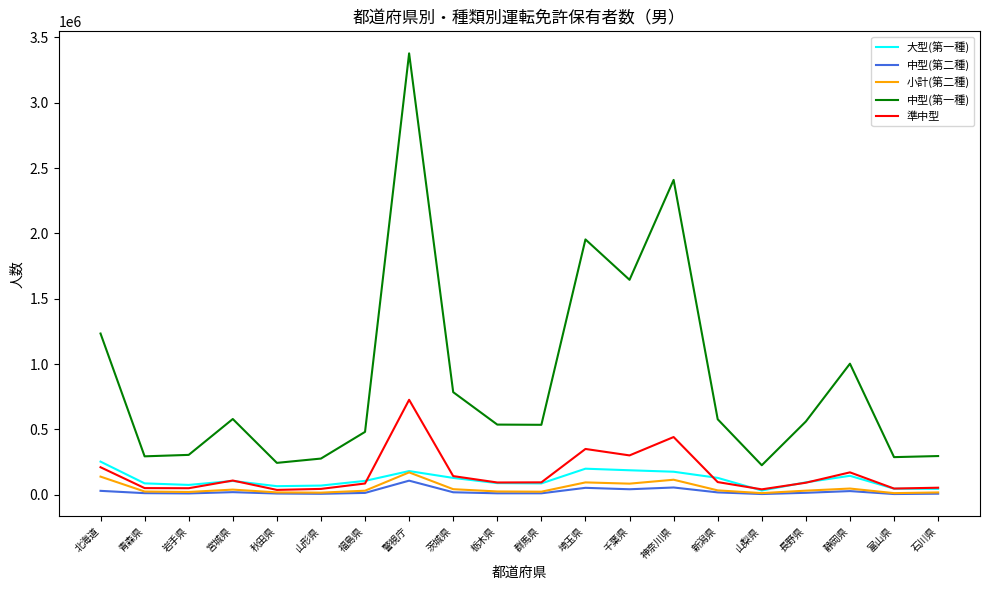

At which label does 小計(第二種) first exceed 30556?

北海道